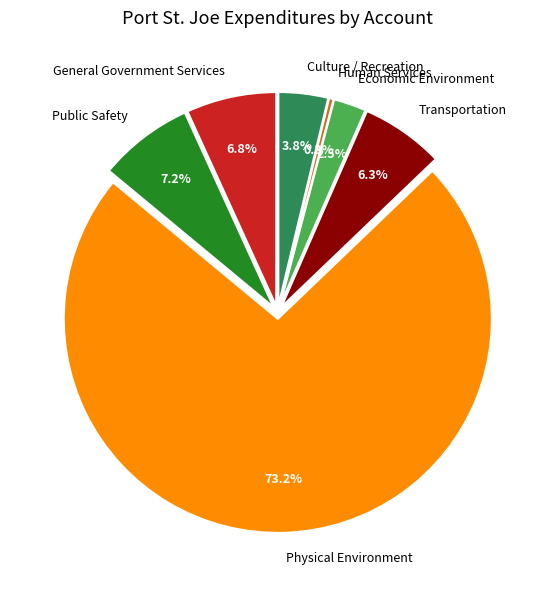

What percentage do Public Safety and Culture / Recreation together represent?

10.9%